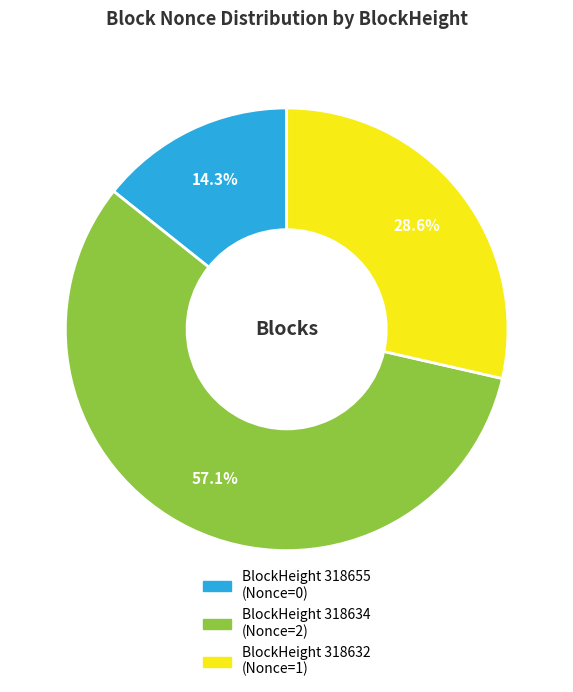

Is there a majority slice in this chart?

Yes